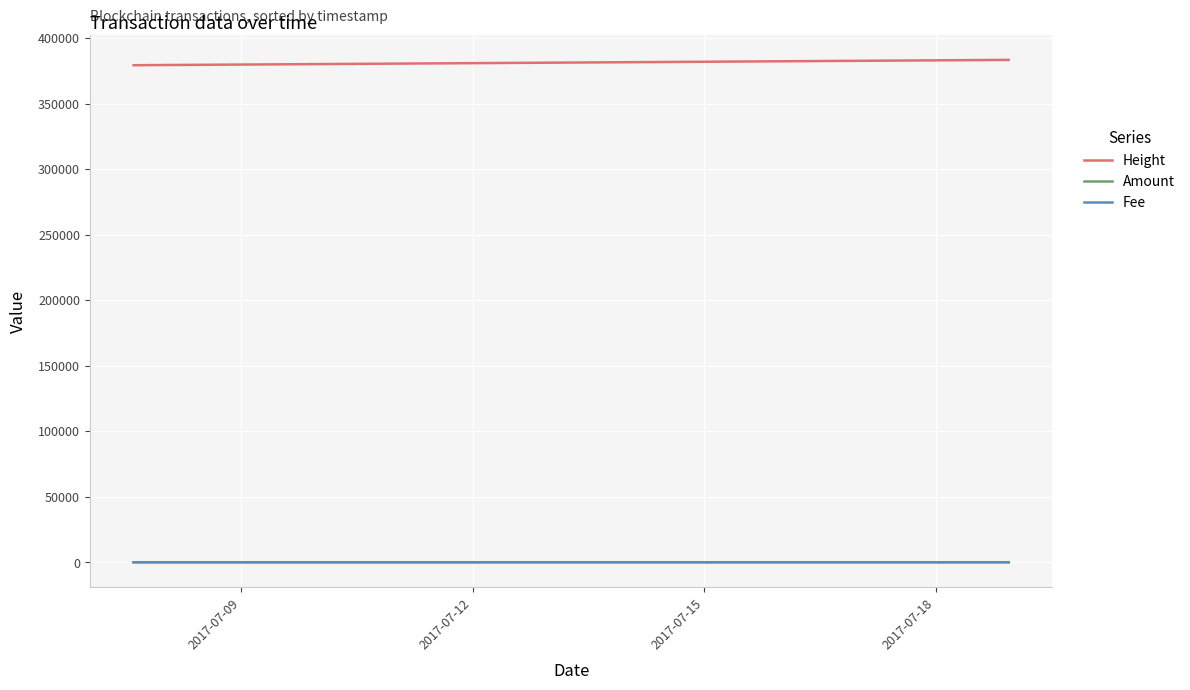

What are all the series names shown in the legend?

Height, Amount, Fee